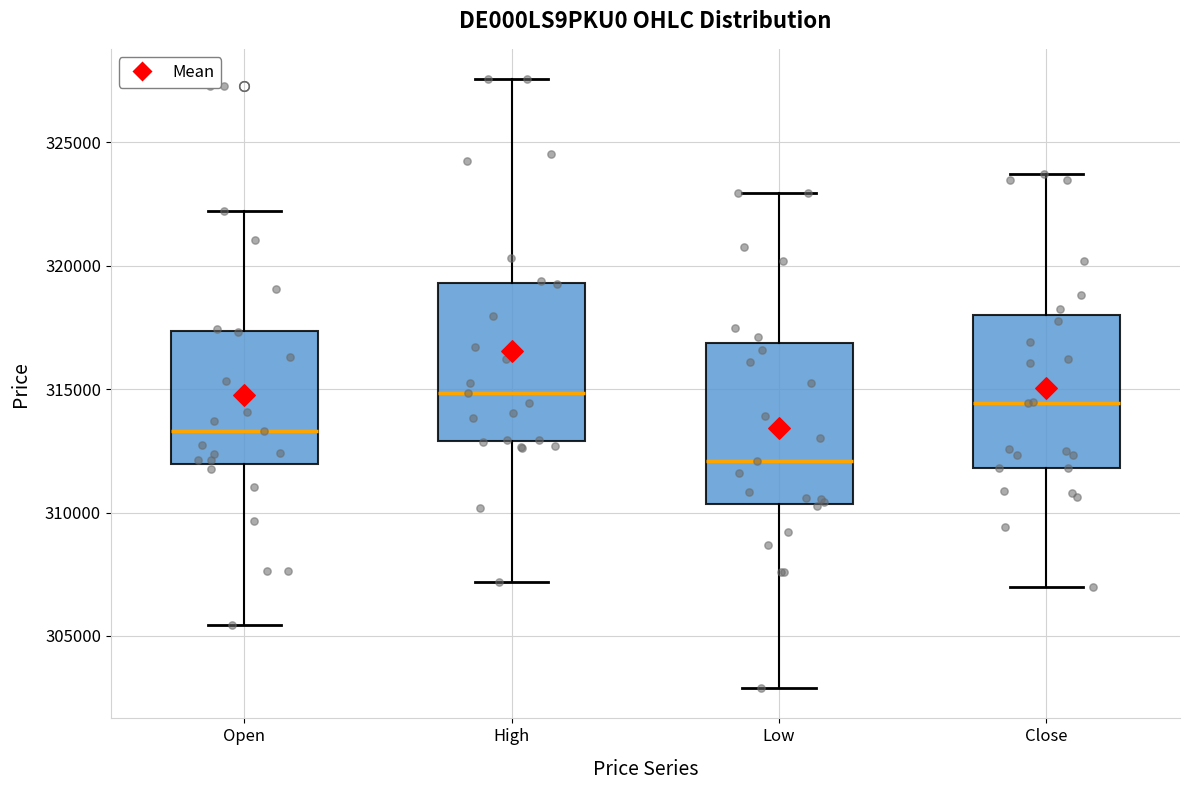

Where does the upper whisker of the box for High end on the y-axis? The values are not printed on the chart, so give them approximately, as read against the axis.

327500